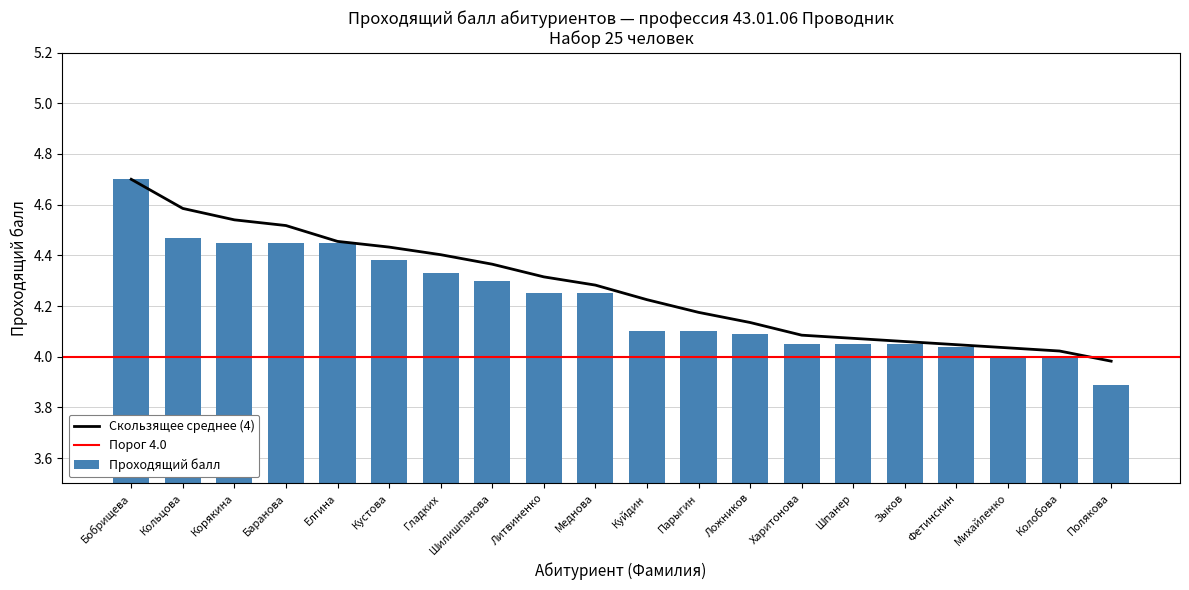

Between Зыков and Кустова, which is larger?

Кустова